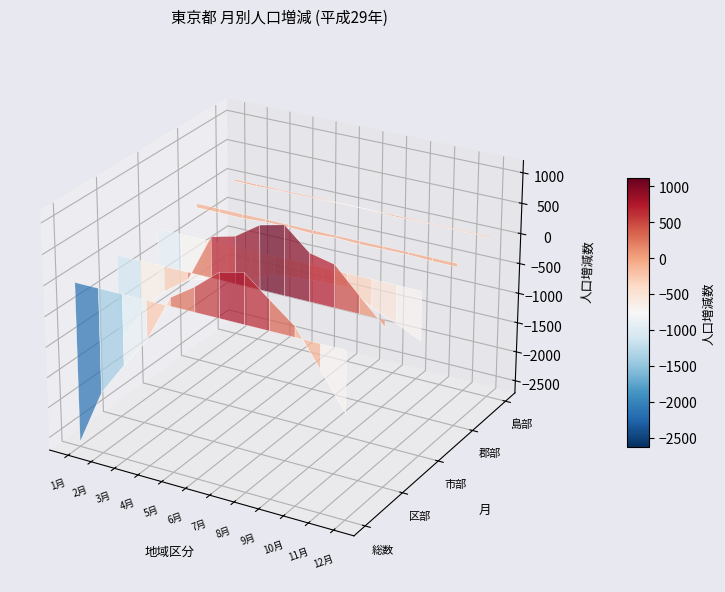

At which label does 総数 reach its minimum?

1月